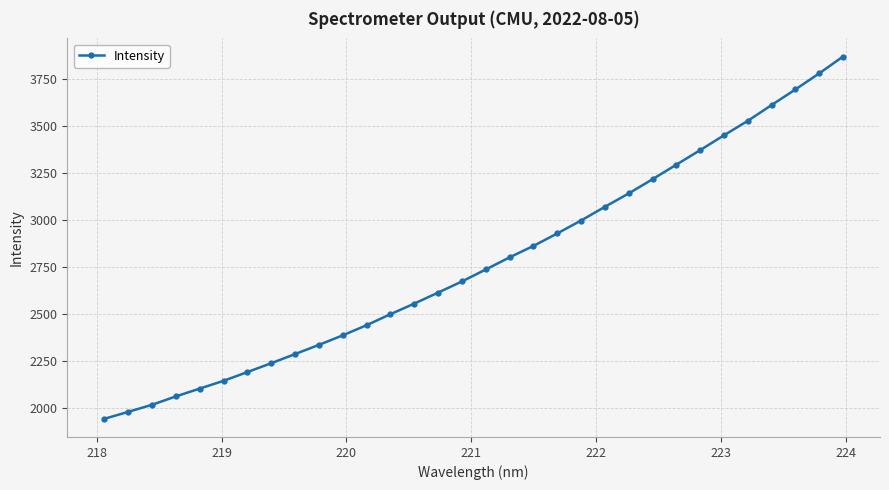

Count the number of categories in the chart.

32